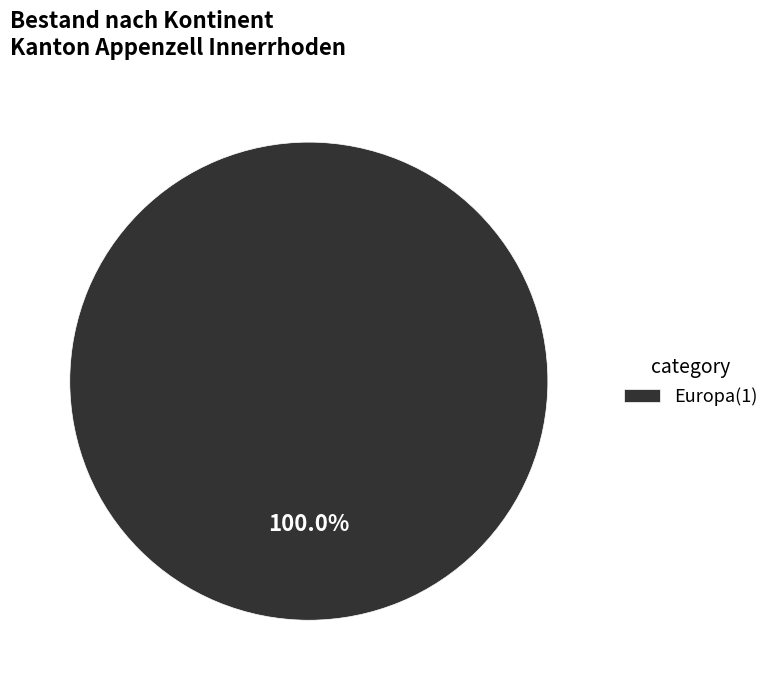

Rank the categories by value from lowest to highest.

Europa(1)